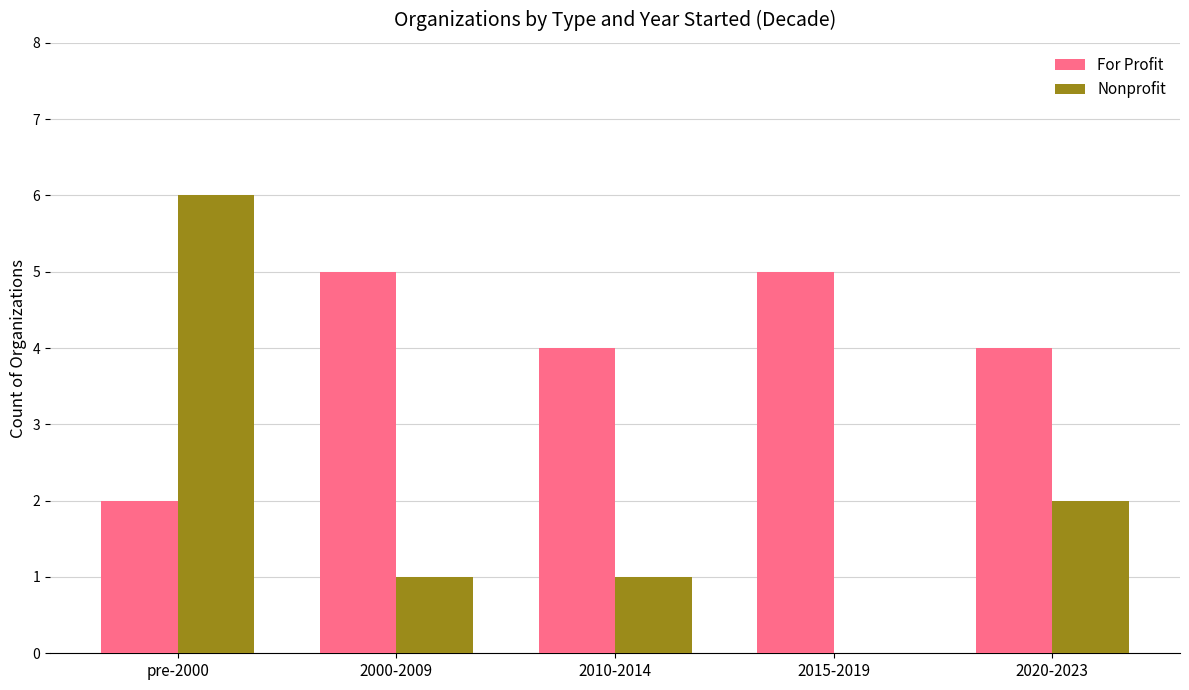

What is the sum of all For Profit values?

20